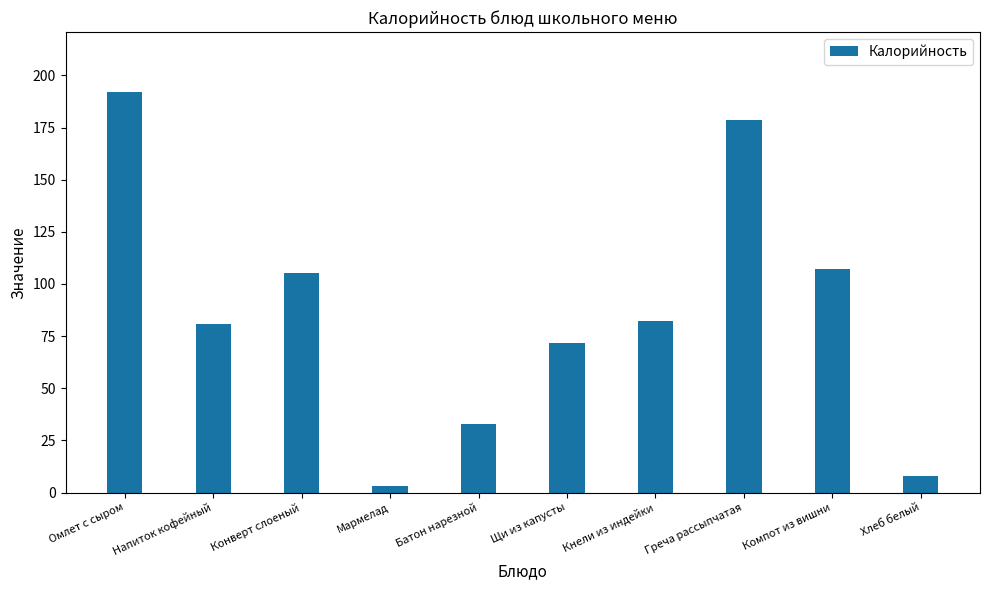

Is it true that the value at Кнели из индейки is 143.0?

False